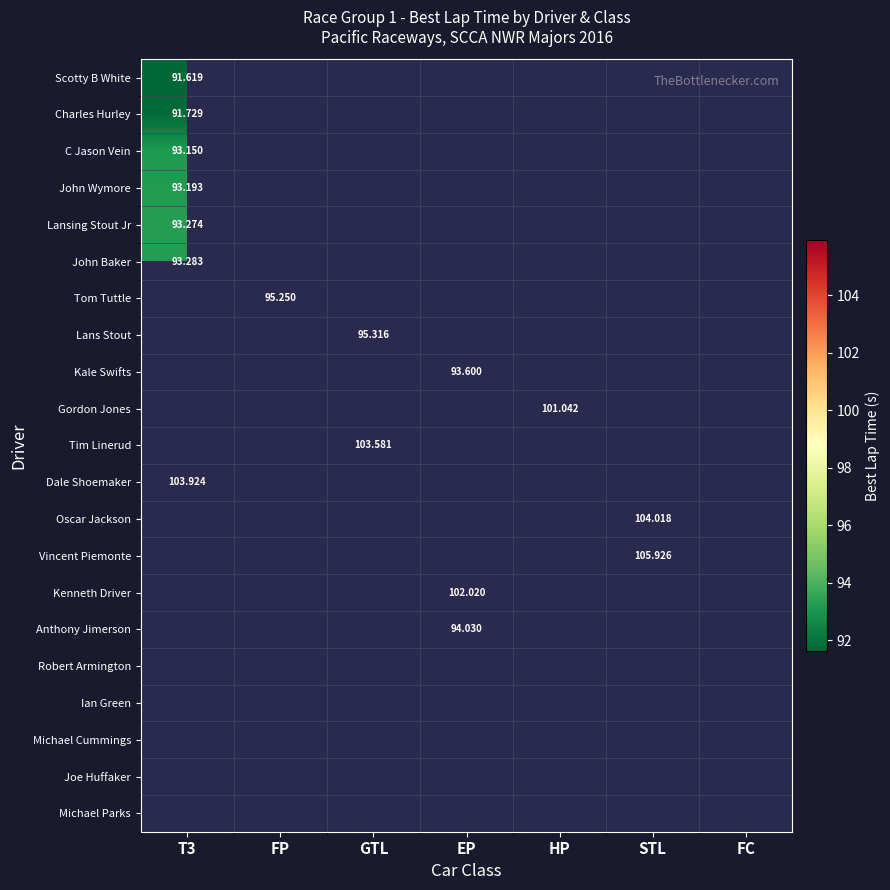

Which label corresponds to the largest value in the chart?

STL